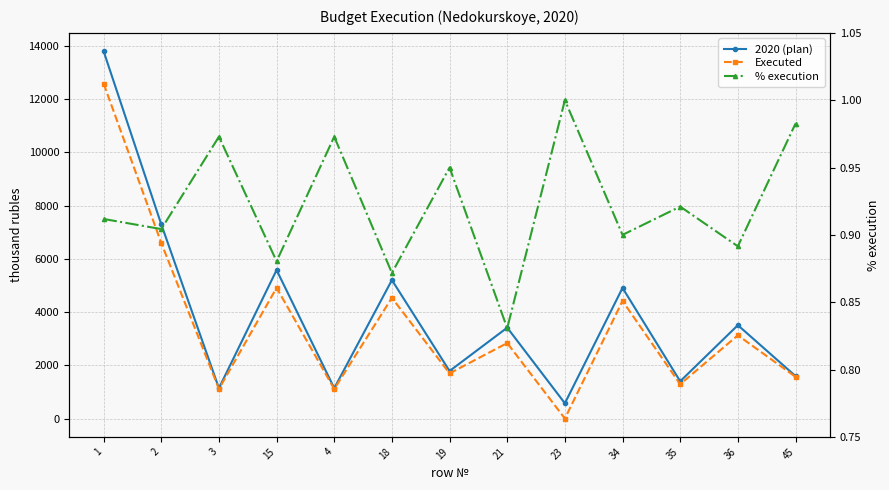

How many distinct data groups are displayed?

3